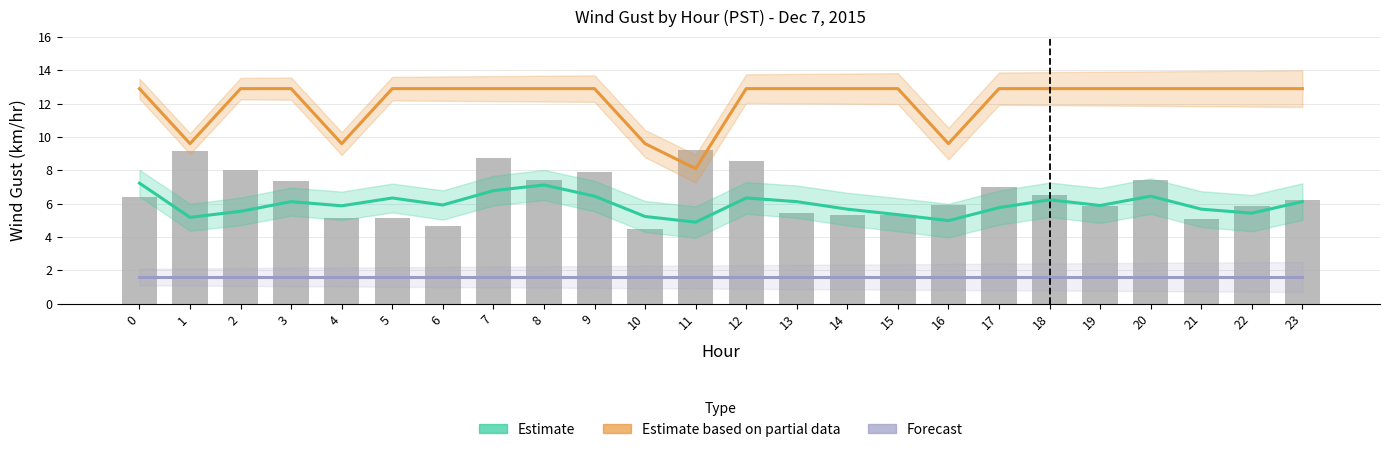

Which series has the largest range (max minus min)?

Estimate based on partial data